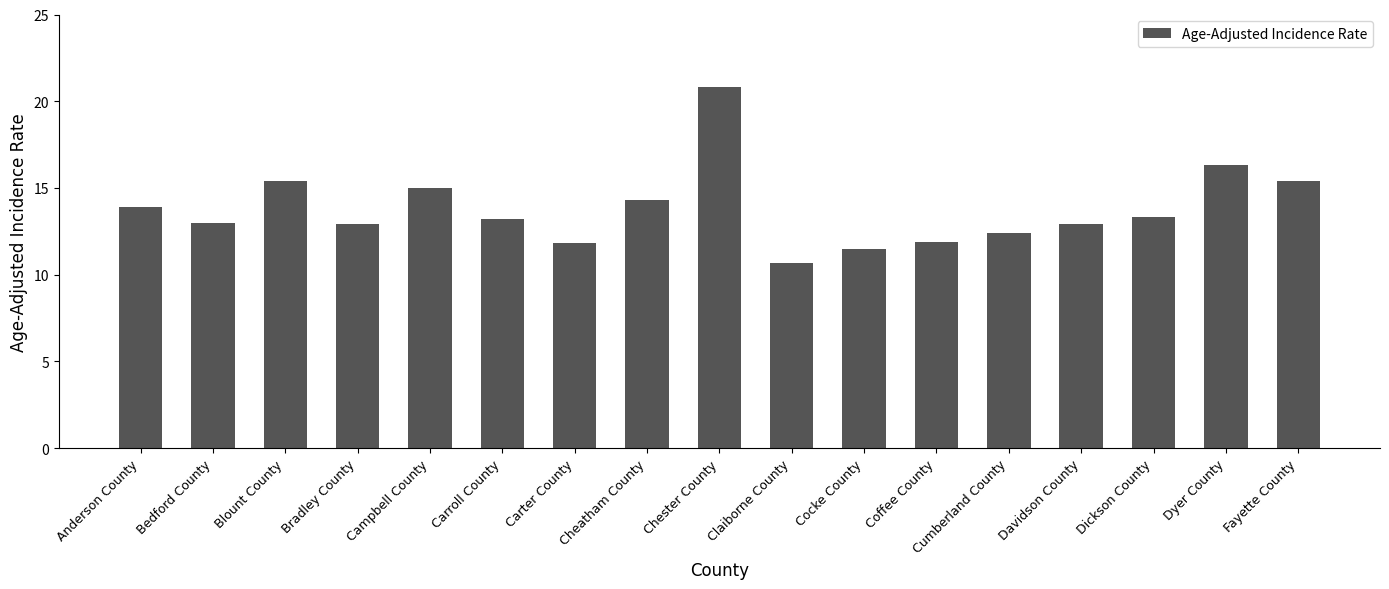

The chart shows a value of 25.9 at Fayette County. True or false?

False